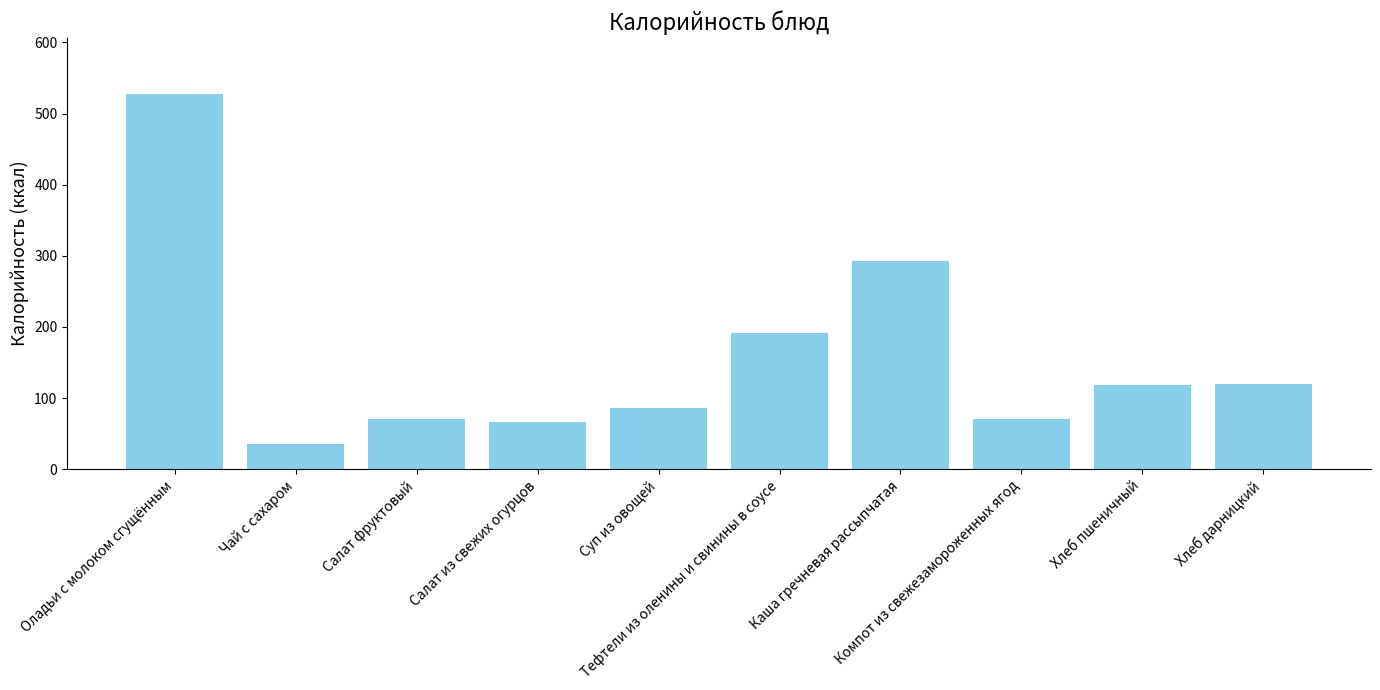

What is the value of the 5th bar from the left?

86